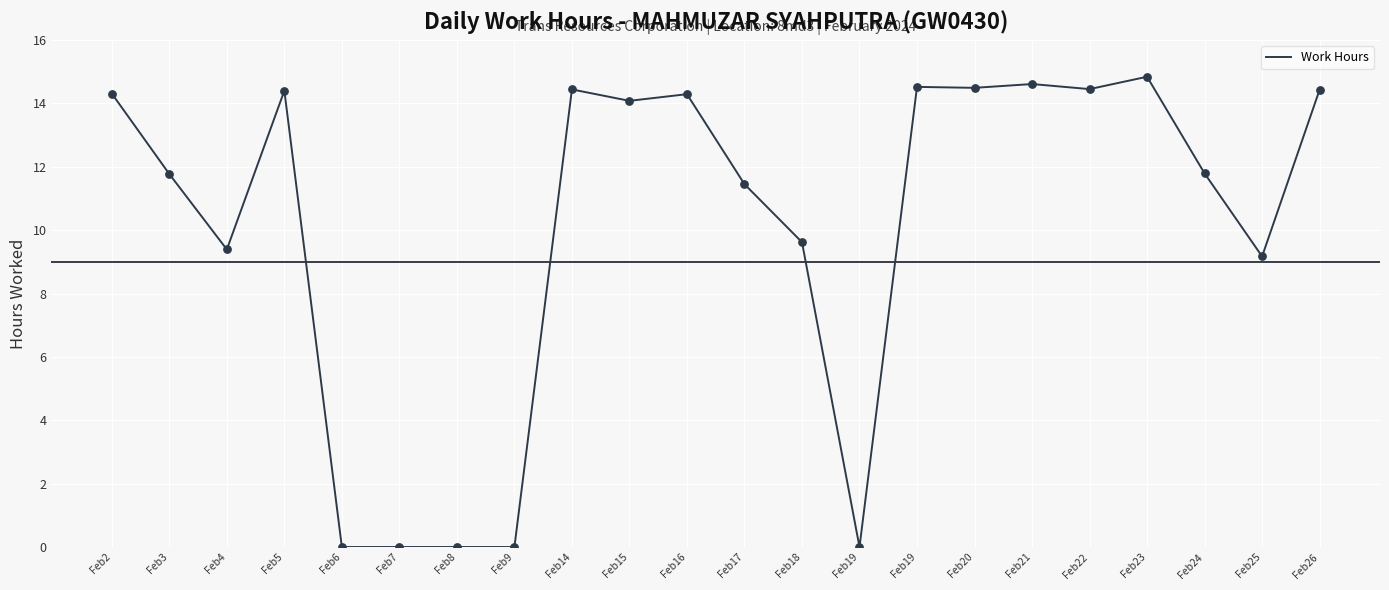

Between Feb8 and Feb18, which is larger?

Feb18